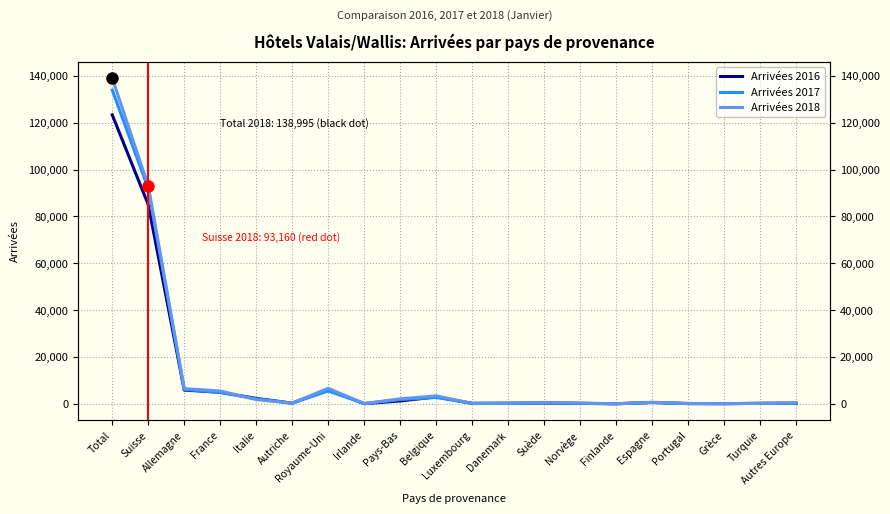

What is the average value of the Arrivées 2017 series?

12650